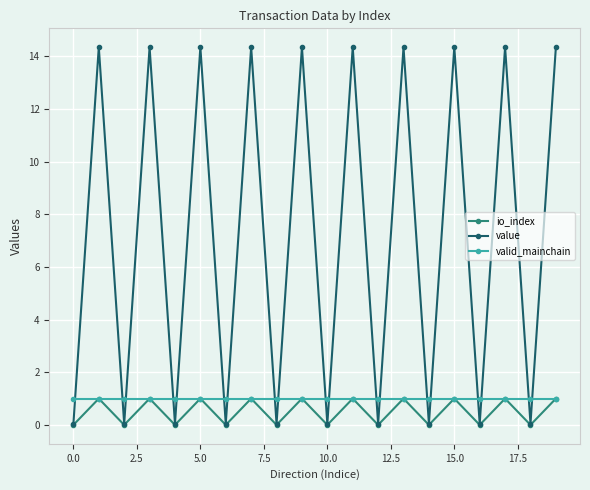

True or false: value and valid_mainchain intersect in this chart.

True